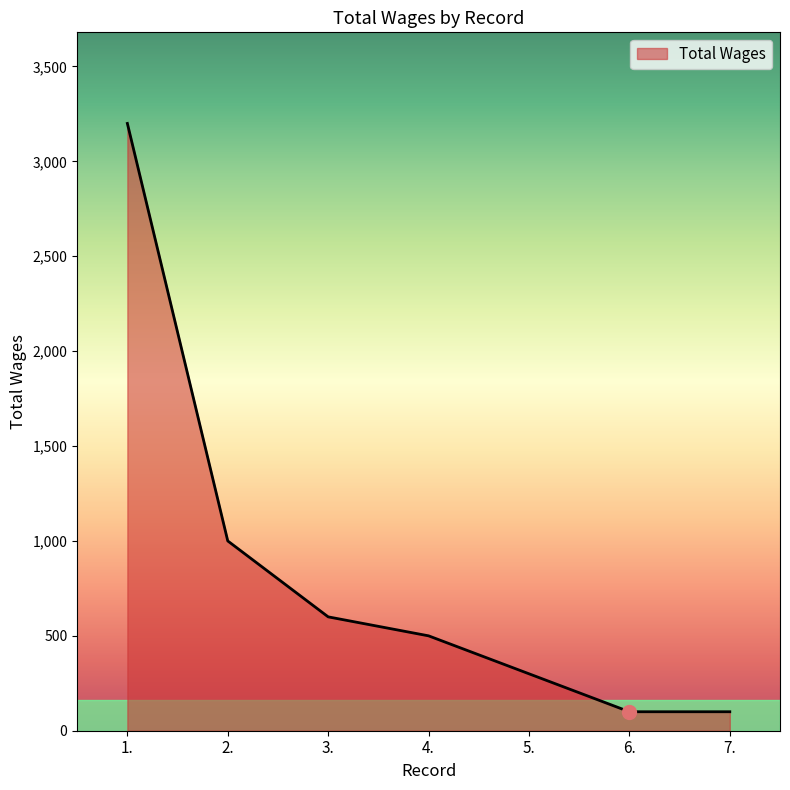

What is the sum of all values?

5800